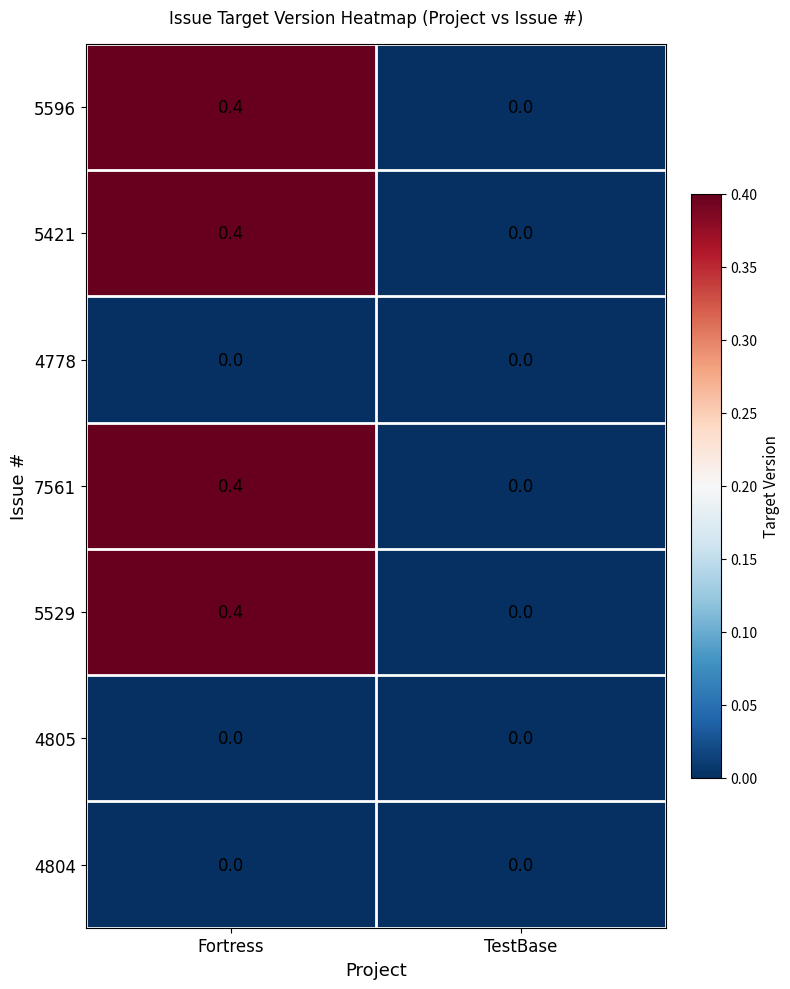

At which label is 7561 closest to 0?

TestBase